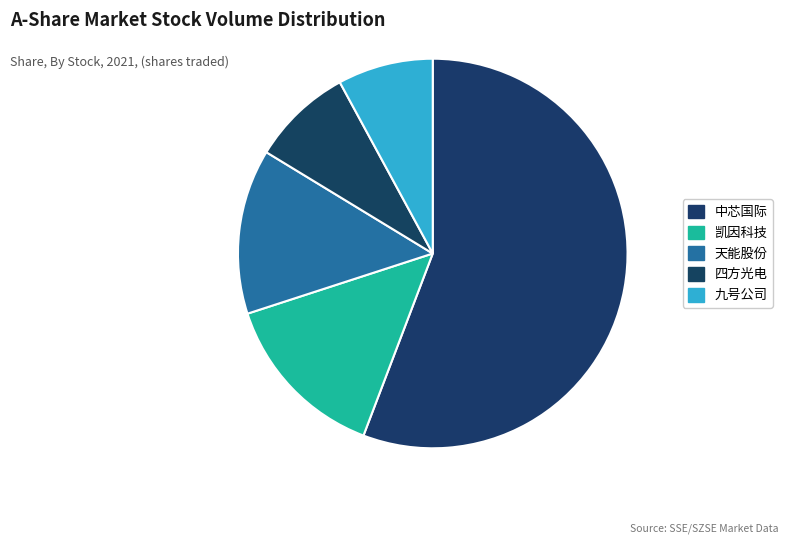

Does any single category account for the majority?

Yes